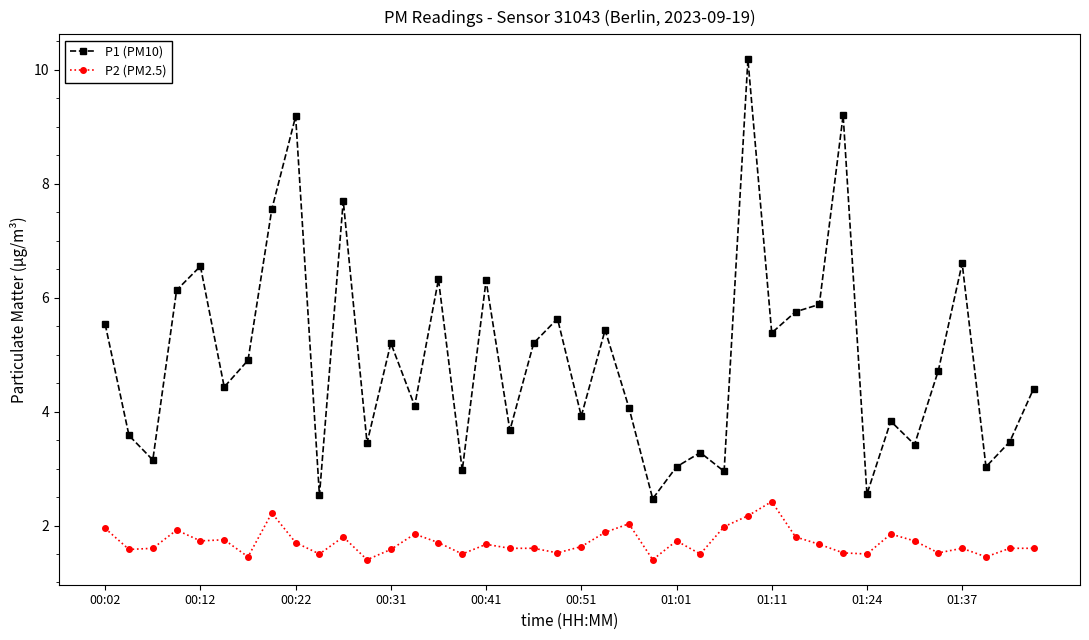

Which series has the largest total across all categories?

P1 (PM10)